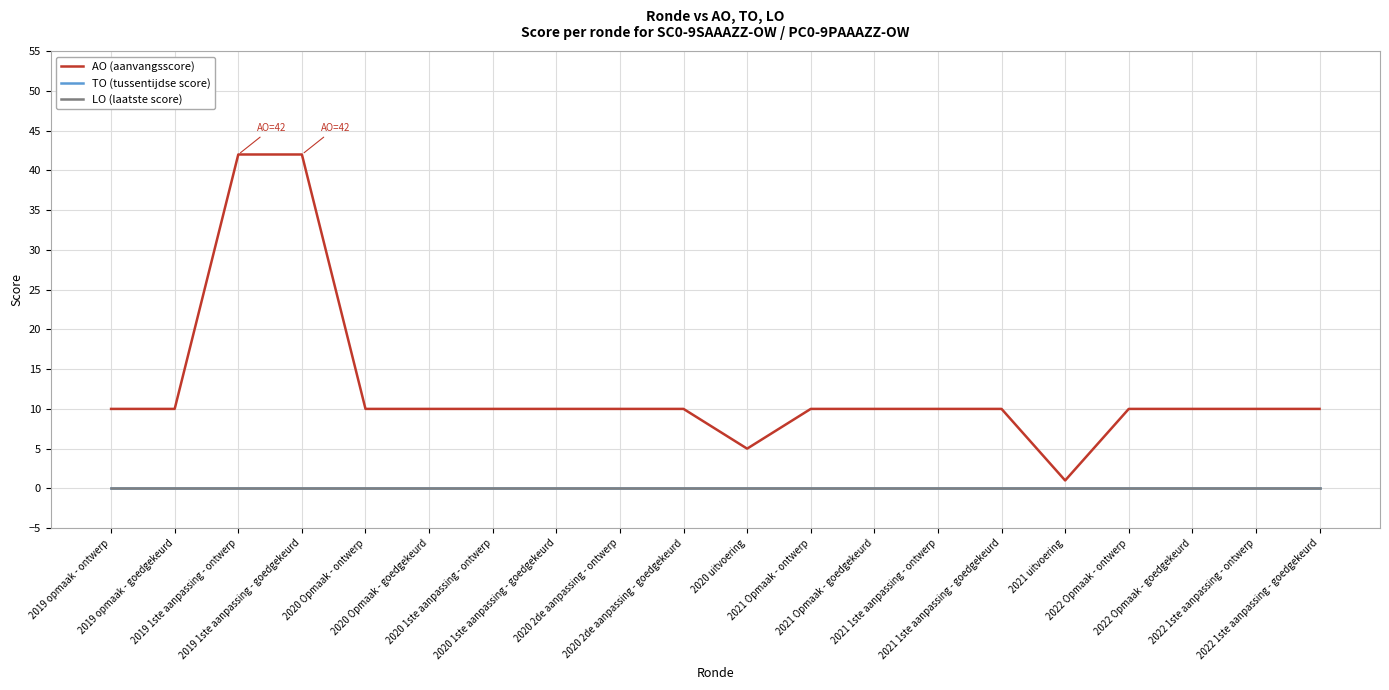

True or false: AO (aanvangsscore) and LO (laatste score) intersect in this chart.

False